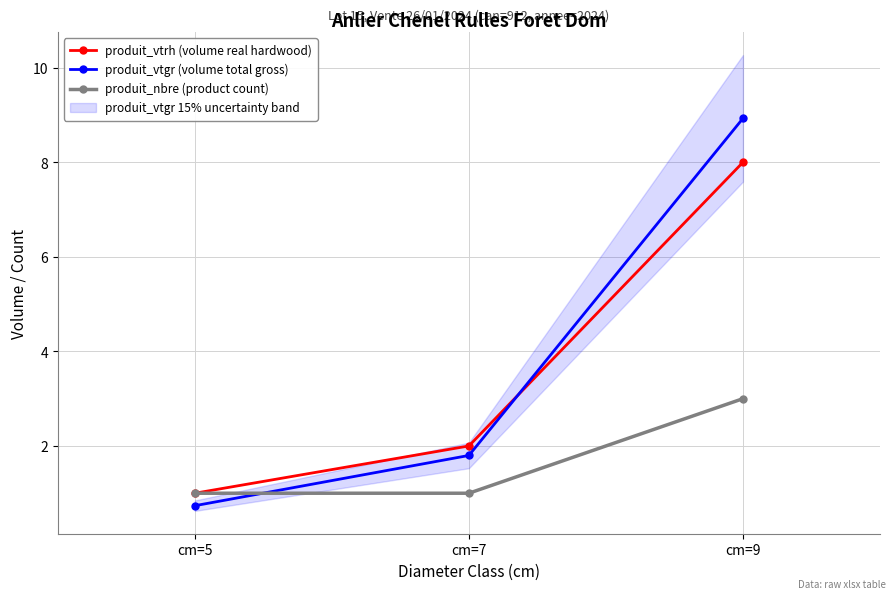

Does the chart have visible grid lines?

Yes